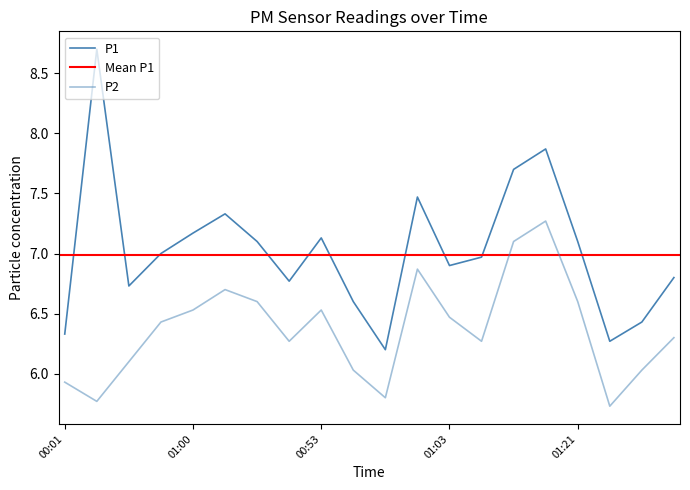

What is the minimum value shown in the chart?

5.7